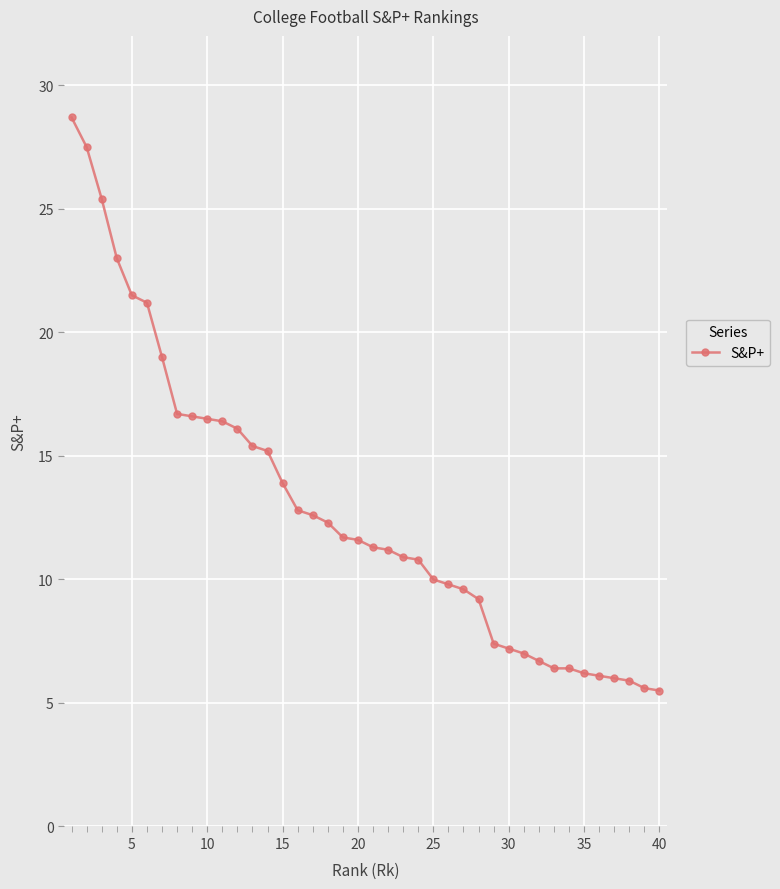

How many lines are shown in the chart?

1